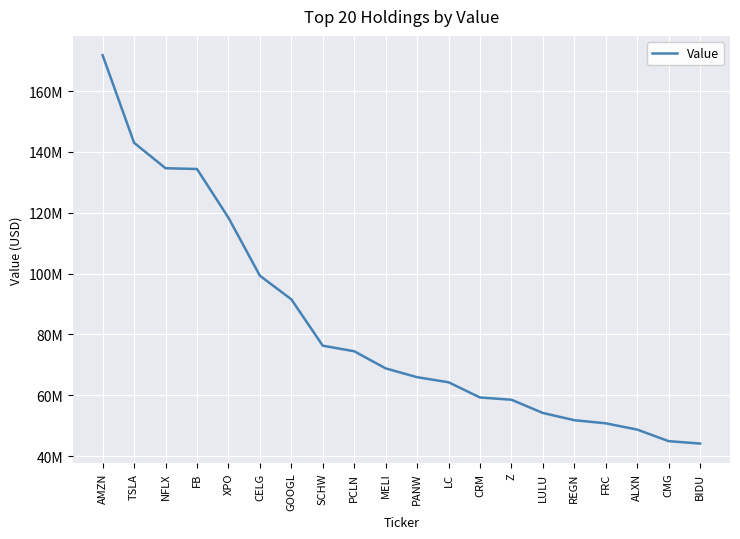

What is the average value?

82731900